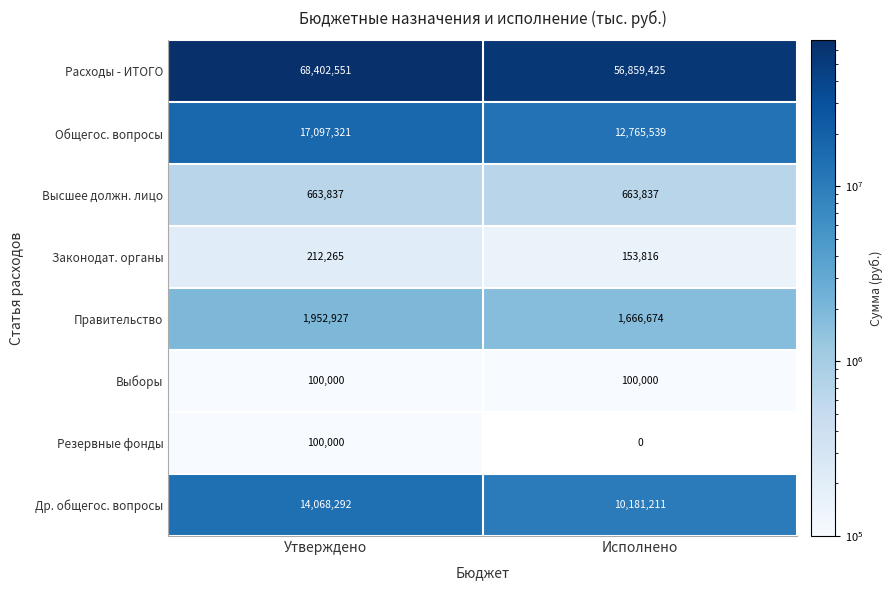

Which series has the widest spread of values?

Расходы - ИТОГО